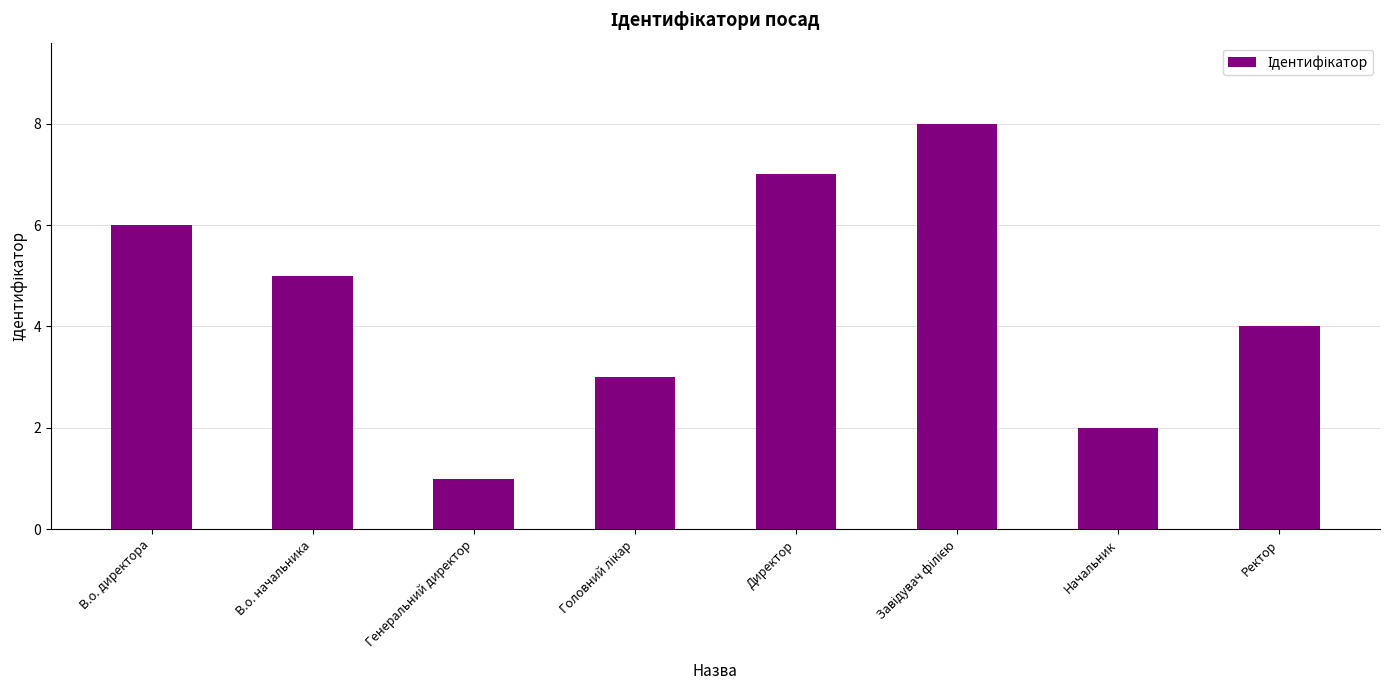

The value at В.о. директора is 10. True or false?

False